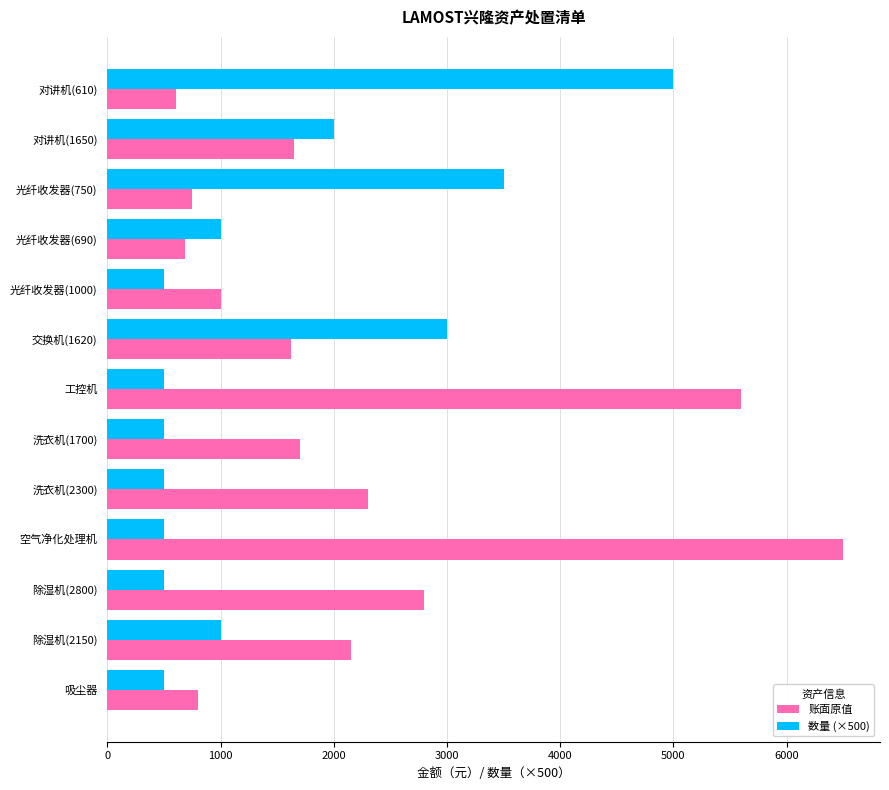

Is the value of 数量 (×500) at 空气净化处理机 greater than the value of 账面原值 at 对讲机(1650)?

No